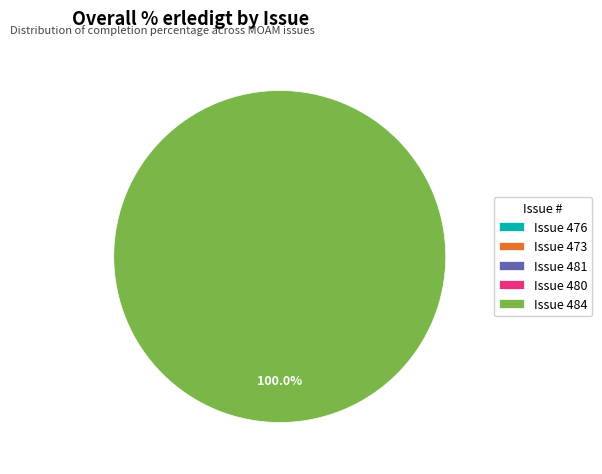

Which has a higher value, 473 or 484?

484